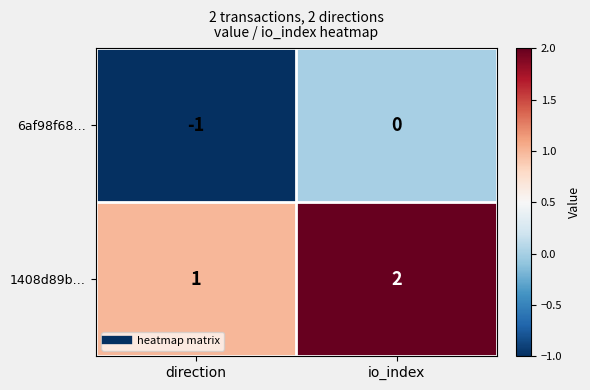

Reading left to right, list all the values displayed in this chart.

6af98f68…: direction=-1	io_index=0
1408d89b…: direction=1	io_index=2